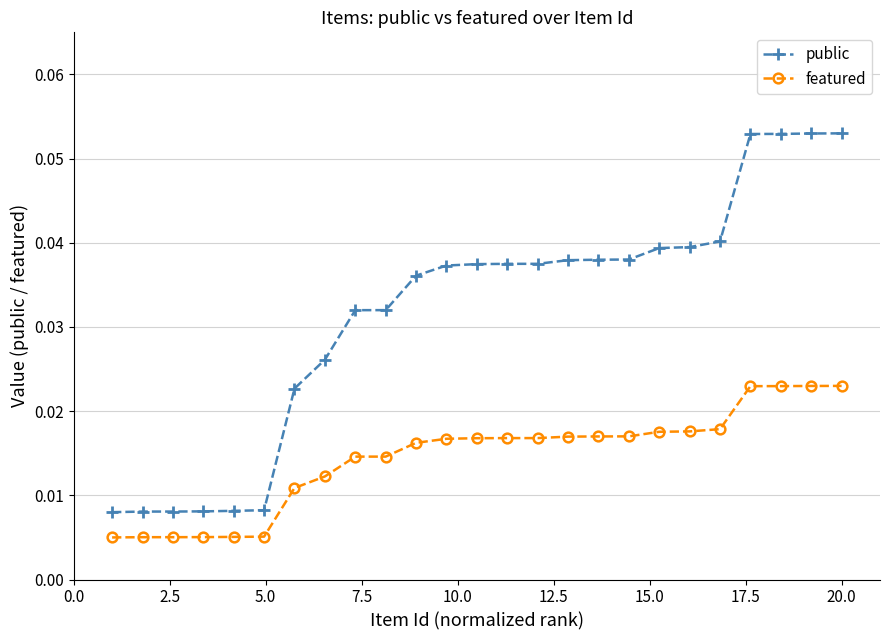

True or false: featured and public intersect in this chart.

False